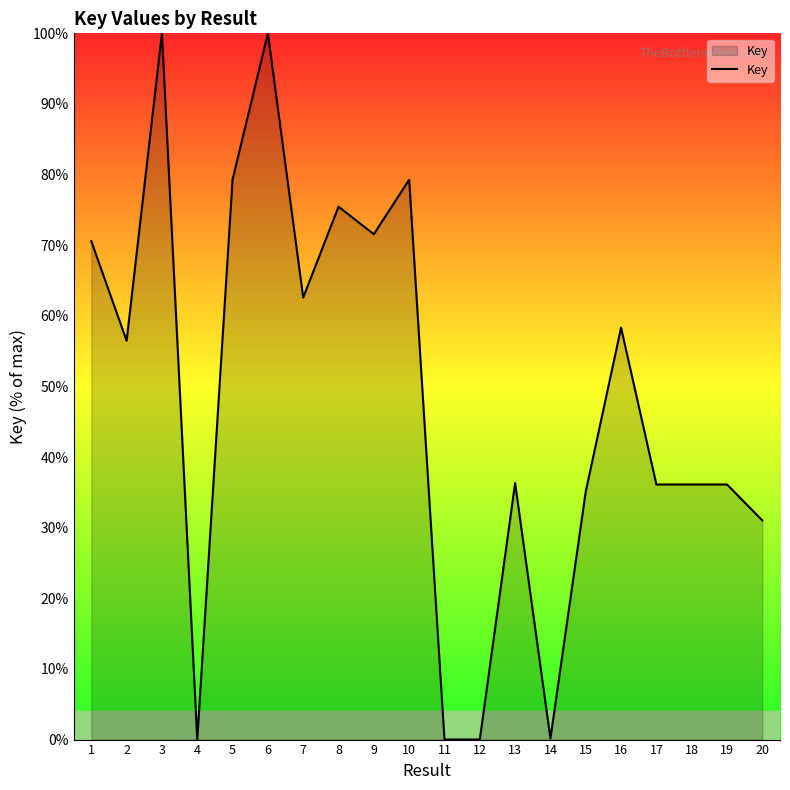

How many lines are shown in the chart?

1